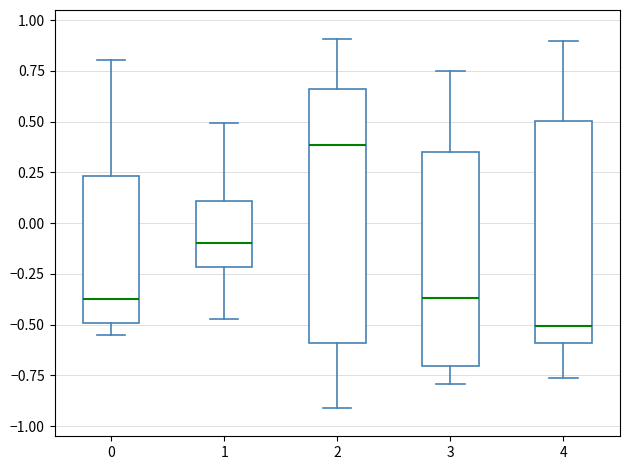

Where does the median line of the box at x = 1 sit on the y-axis? The values are not printed on the chart, so give them approximately, as read against the axis.

-0.10